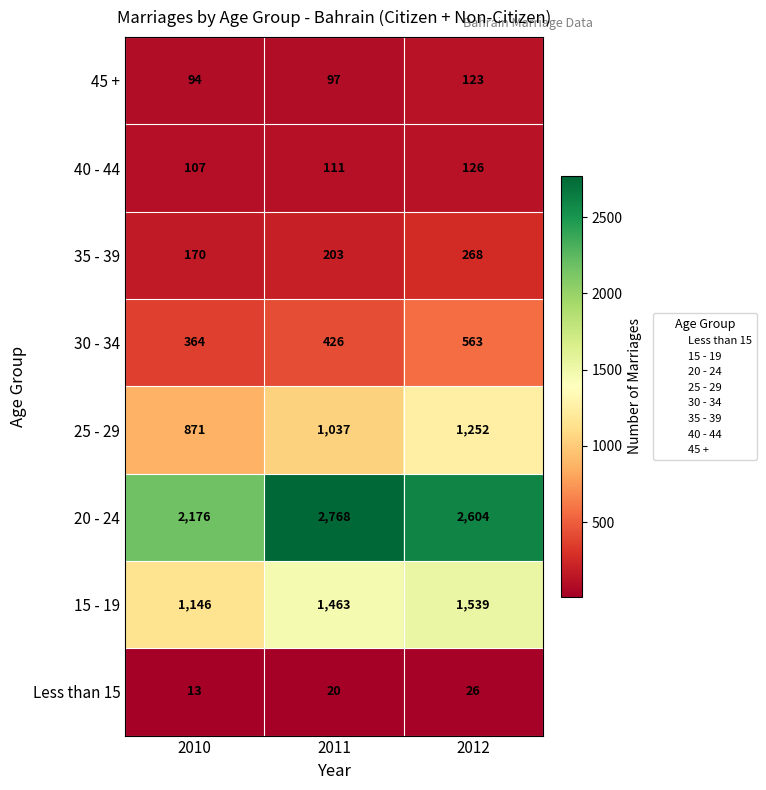

How many series are shown in this chart?

8